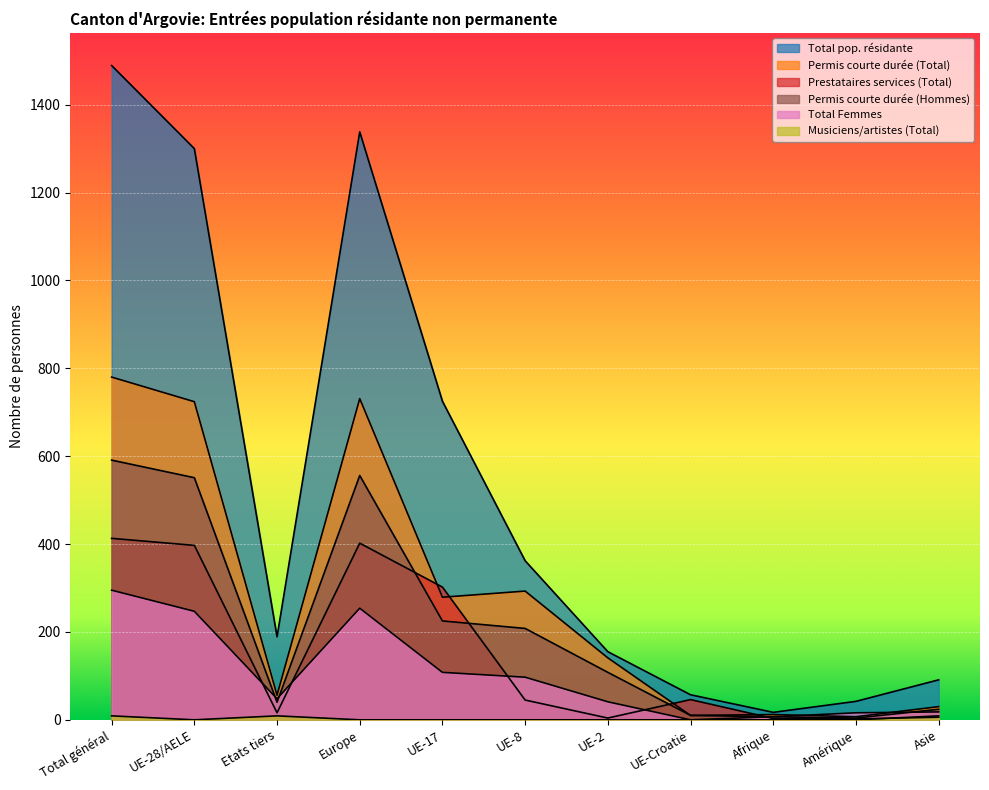

True or false: Total pop. résidante has more than 2 points higher than both neighbors.

False